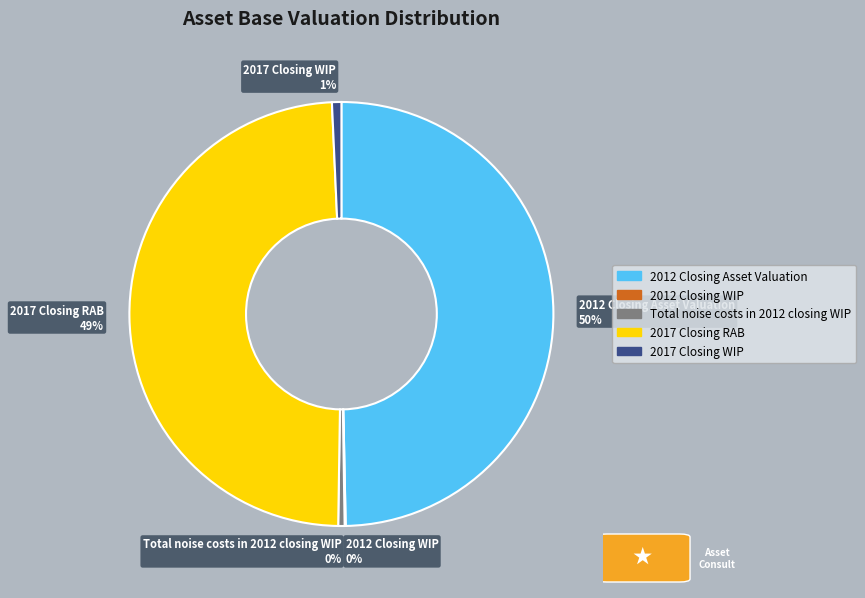

To the nearest percent, what percentage of the pie is 2017 Closing WIP?

1%